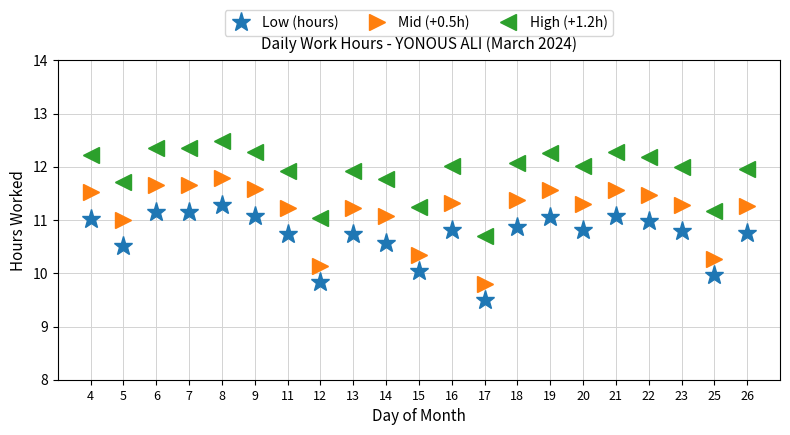

List the series in order of their peak value, lowest first.

Low (hours), Mid (+0.5h), High (+1.2h)